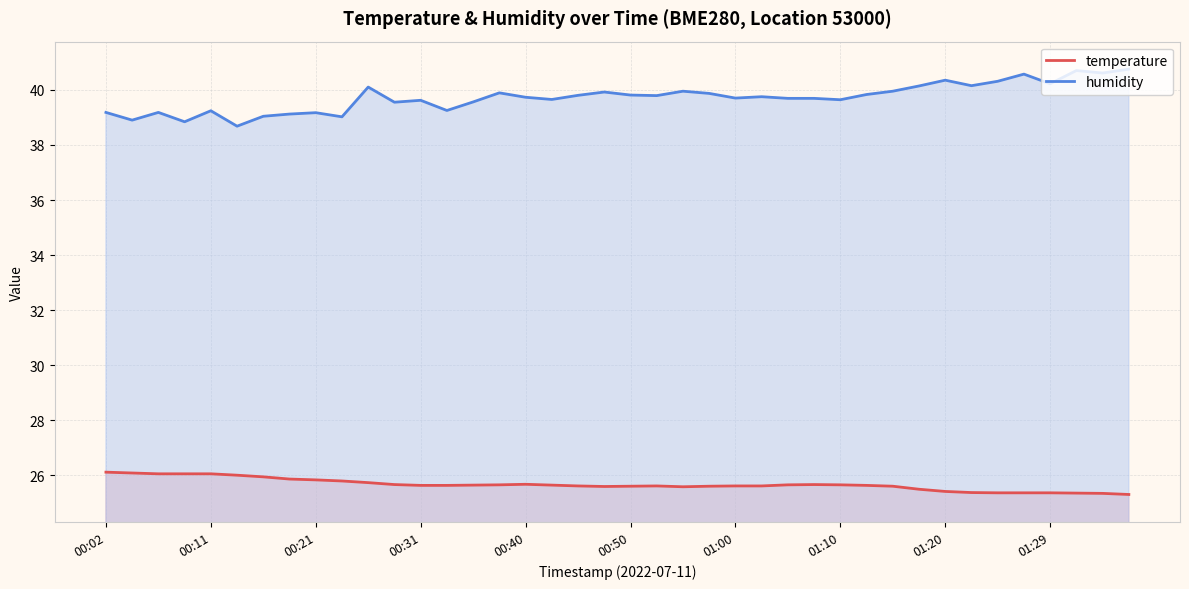

List the series in order of their overall mean, highest first.

humidity, temperature